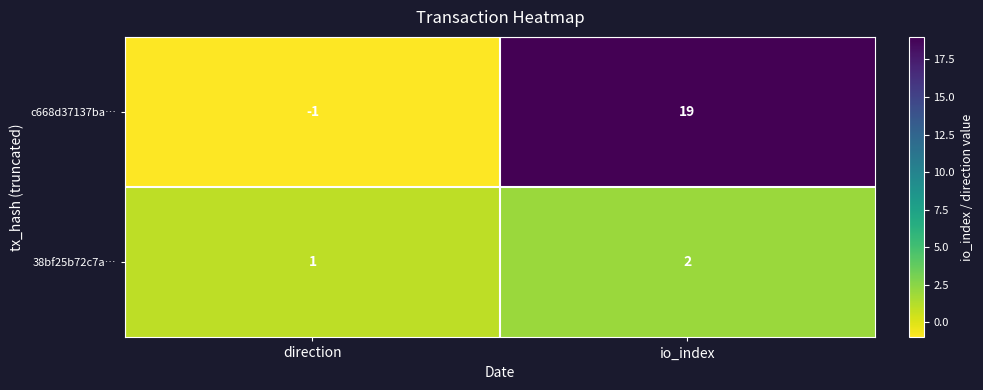

What is the sum of all c668d37137ba… values?

18